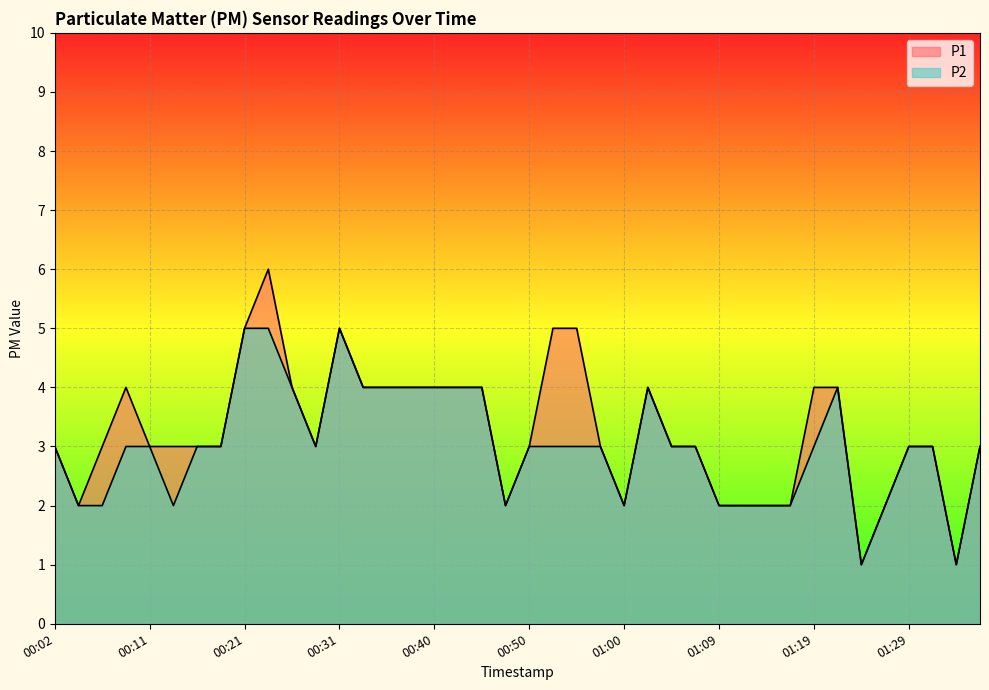

What is the minimum value for P1?

1